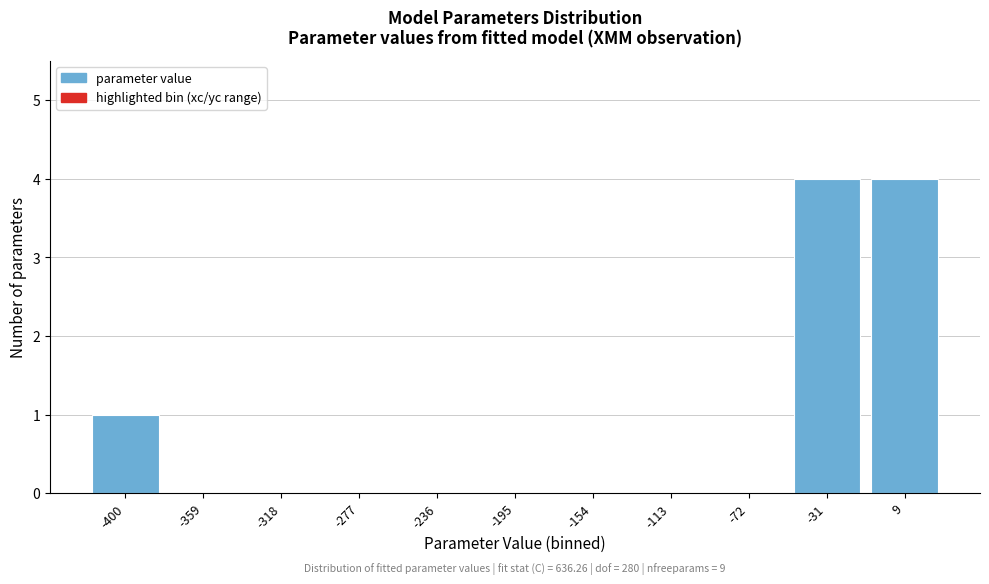

Reading right to left, what are all the values shown in this chart?

9=4	-31=4	-72=0	-113=0	-154=0	-195=0	-236=0	-277=0	-318=0	-359=0	-400=1